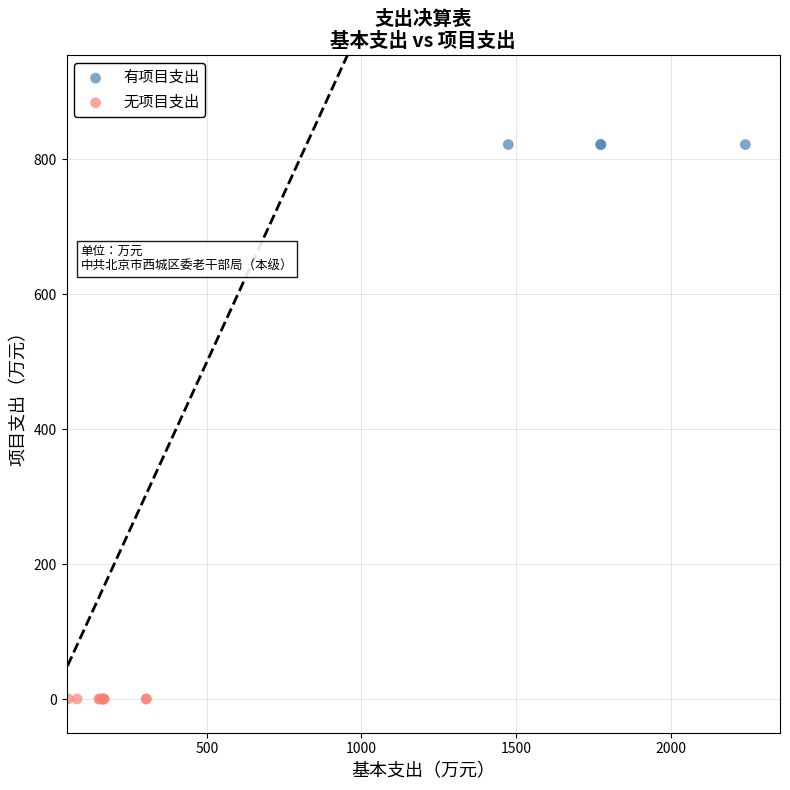

Which series contains the highest Y value?

有项目支出